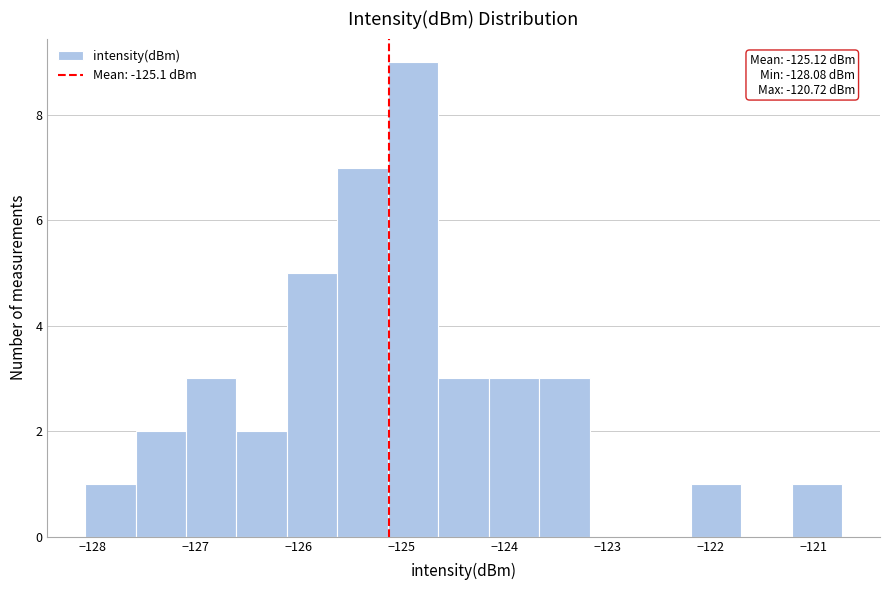

Which range on the x-axis has the tallest bar?

-125.1 to -124.6